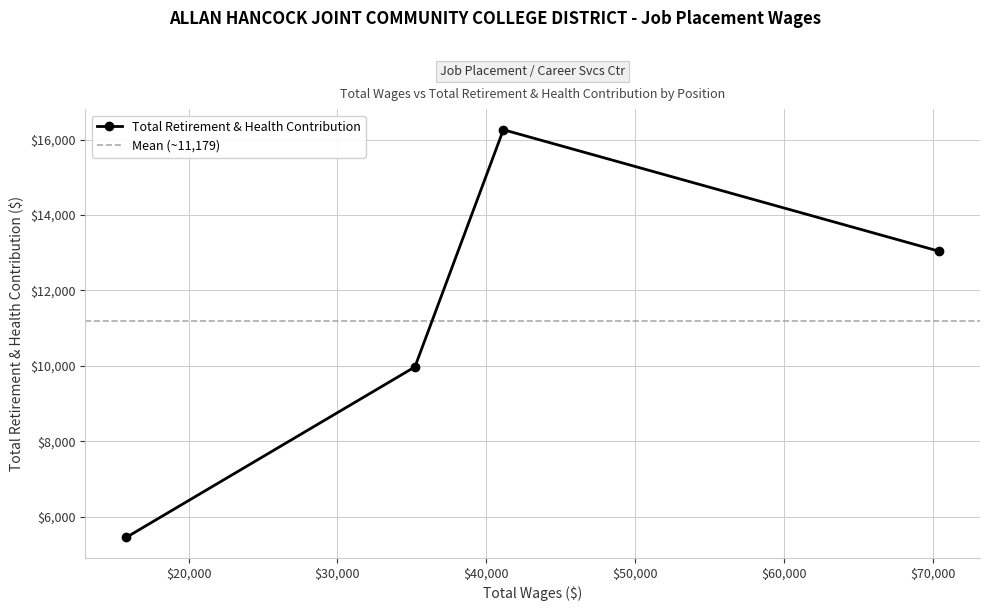

How many distinct data groups are displayed?

1